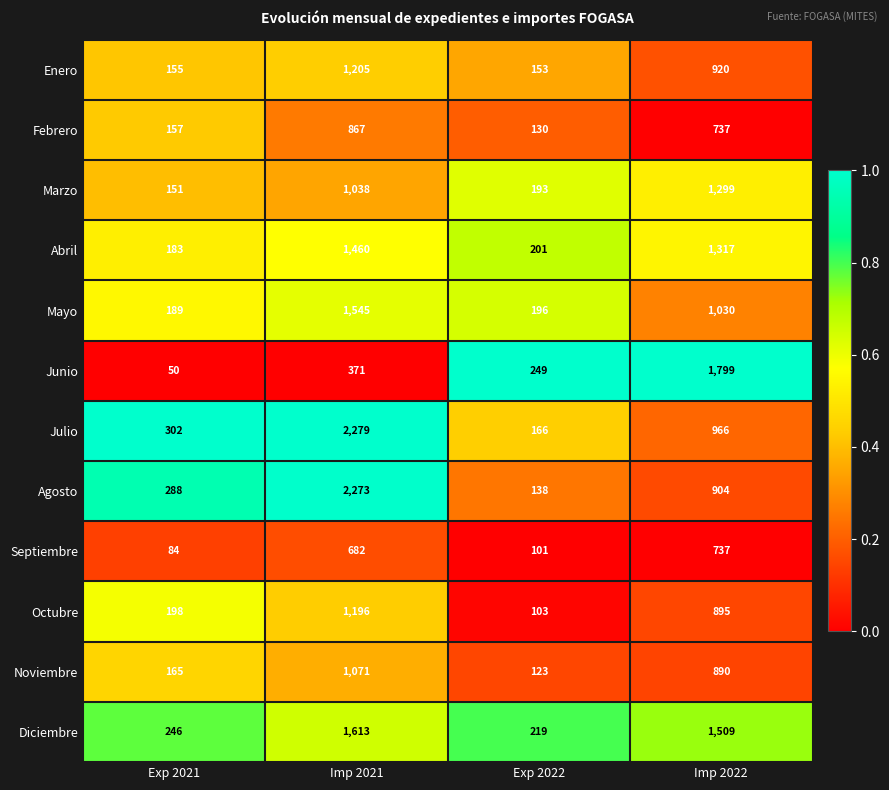

Is the value of Agosto at Exp 2022 greater than the value of Mayo at Exp 2021?

No